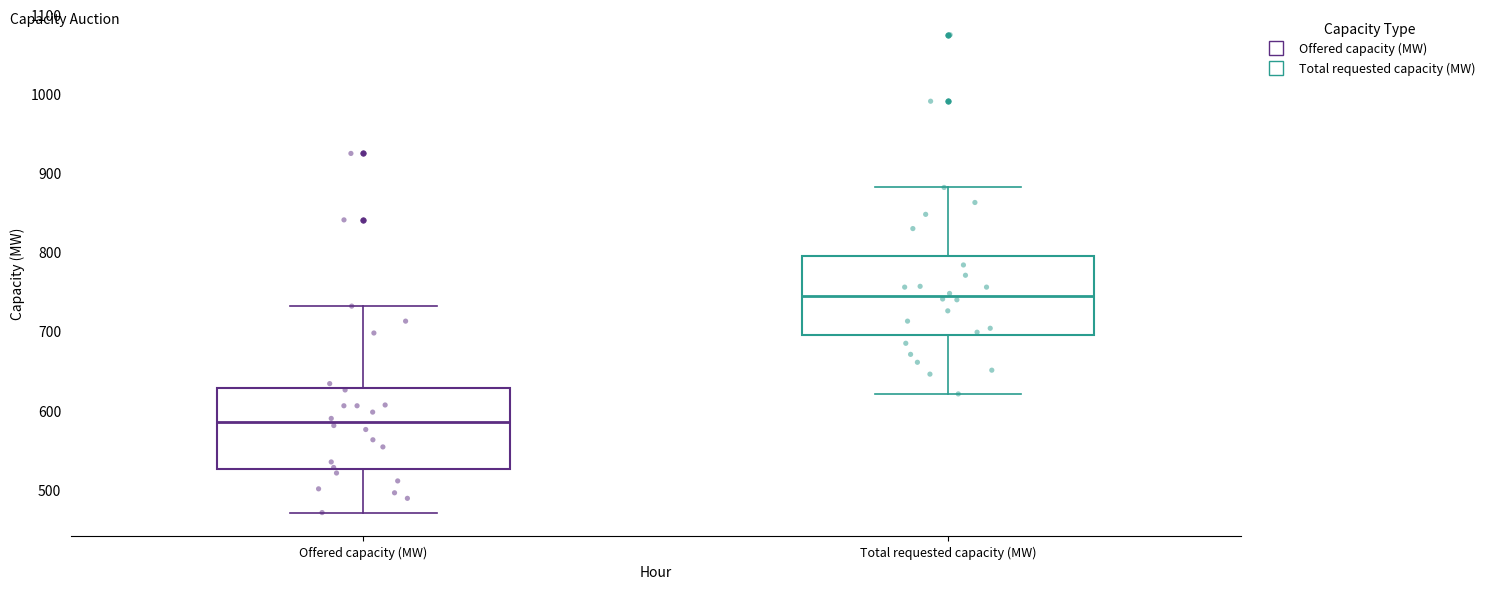

Which box's median line is the lowest?

Offered capacity (MW)